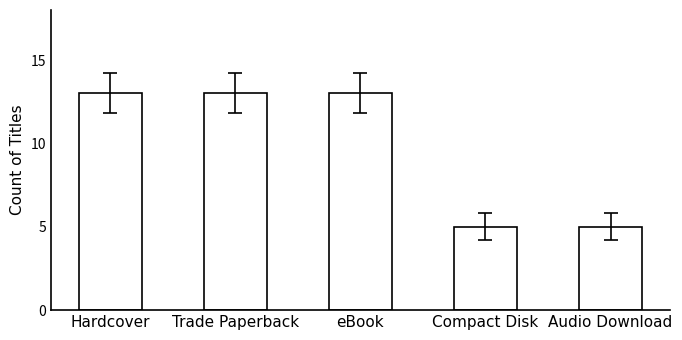

The chart shows a value of 5 at Trade Paperback. True or false?

False